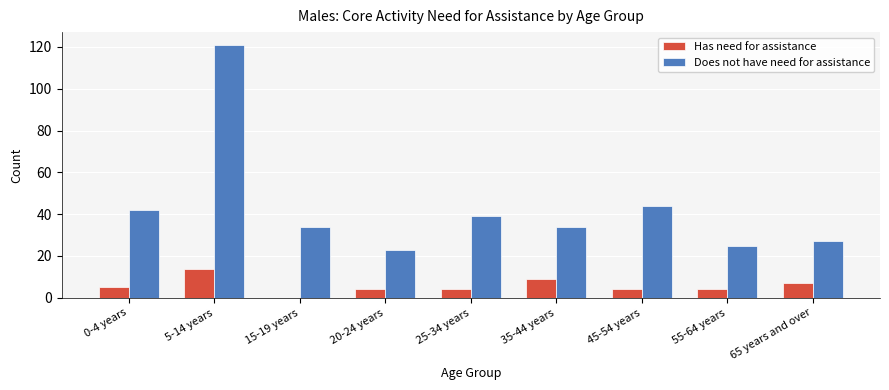

Which series has the largest range (max minus min)?

Does not have need for assistance